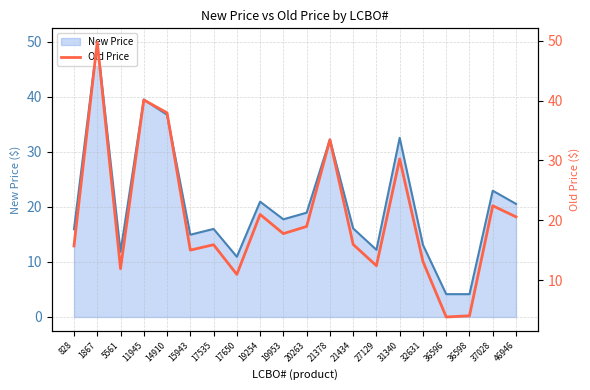

Approximately how many times larger is the value at 19953 compared to 32631?

1.4